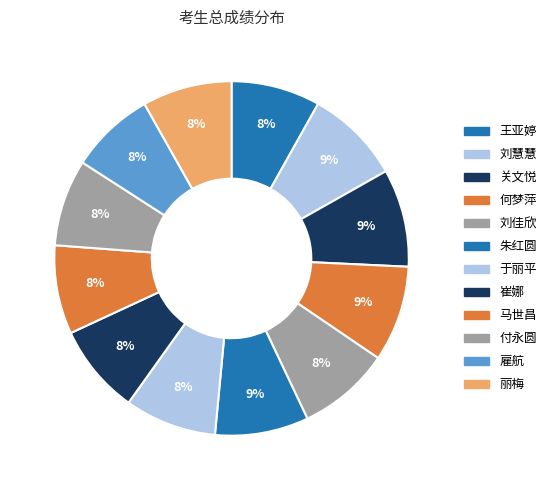

To the nearest percent, what is the difference between the largest and smallest slice percentages?

1%